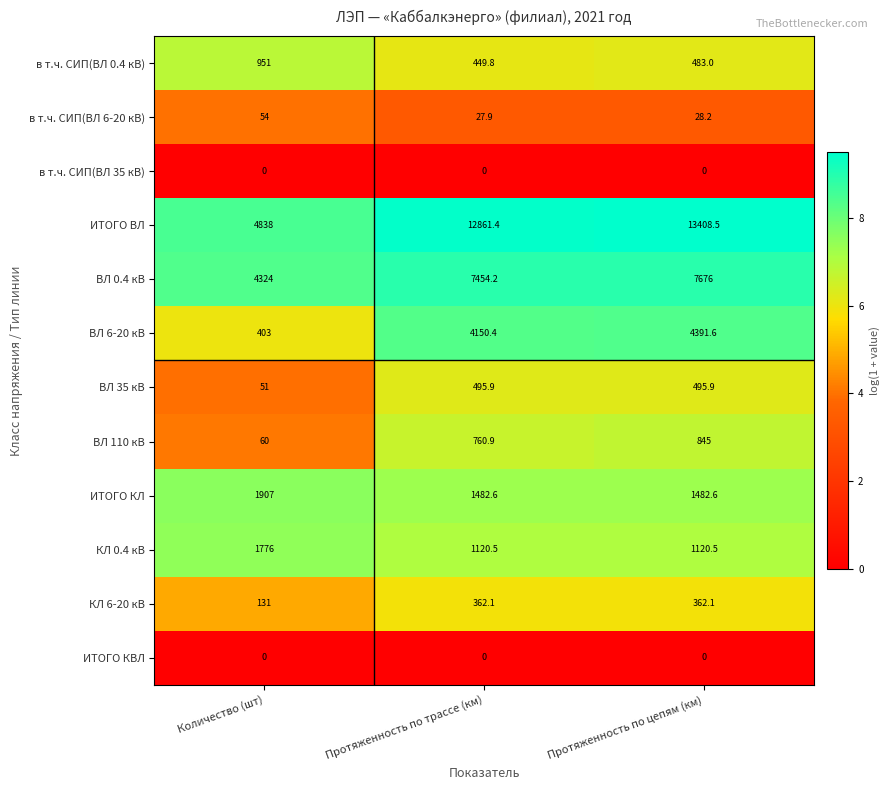

At how many categories does at least one series exceed 2?

3